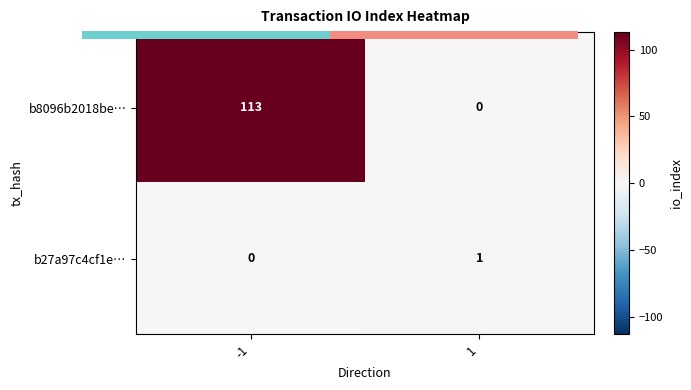

At 1, list the series in order from largest to smallest.

b27a97c4cf1e…, b8096b2018be…